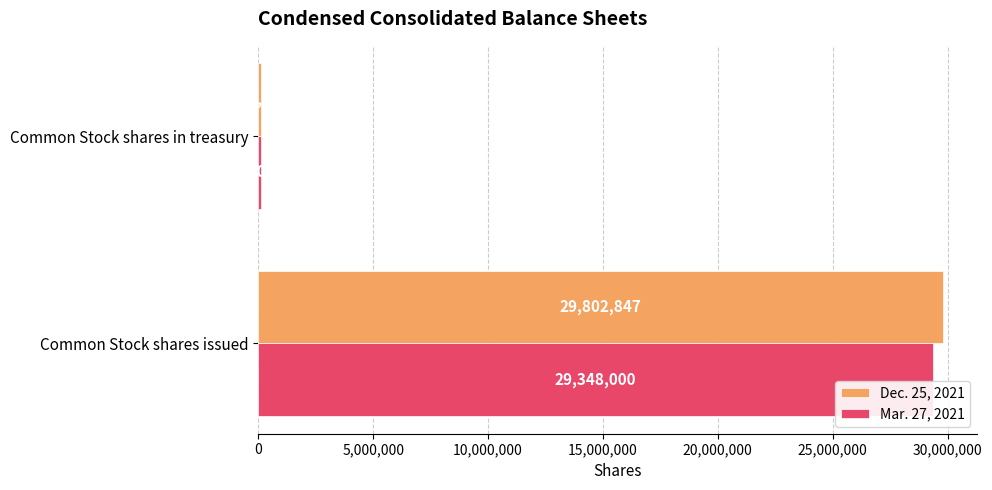

How many distinct data groups are displayed?

2